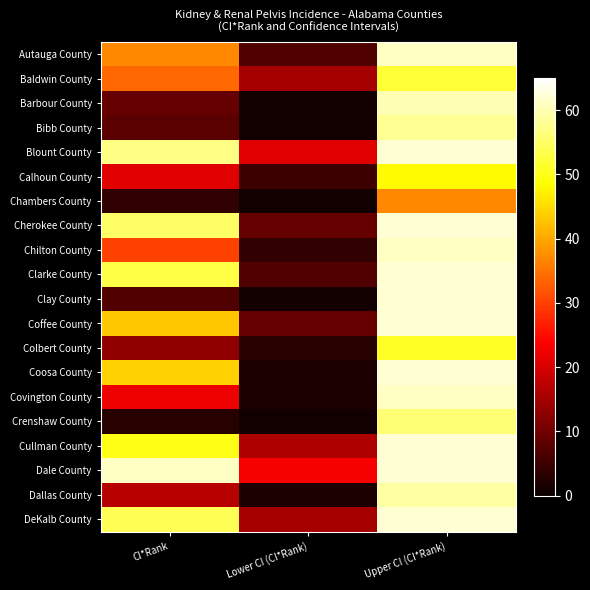

At which category is the sum across all series the highest?

Upper CI (CI*Rank)